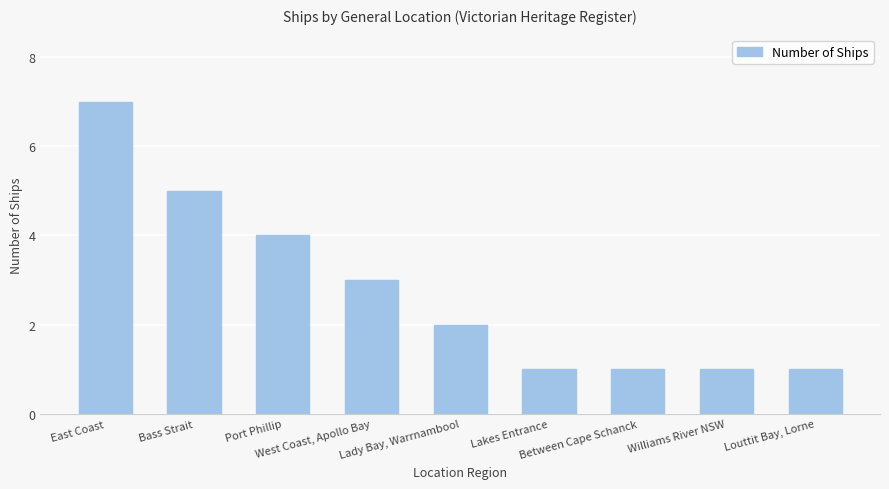

Reading right to left, transcribe all the data shown in this chart.

1	1	1	1	2	3	4	5	7